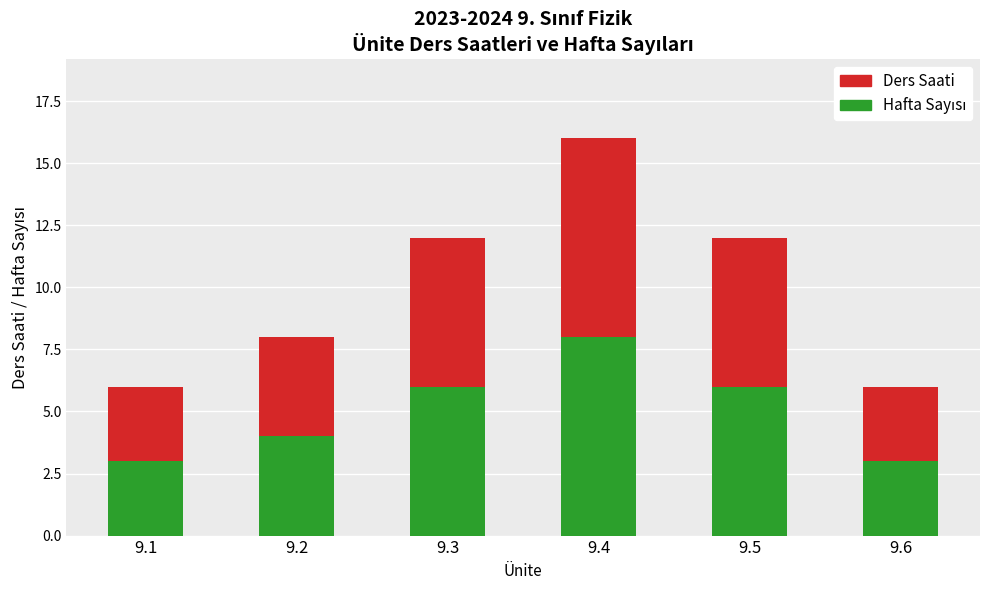

At which category is the sum across all series the highest?

9.4